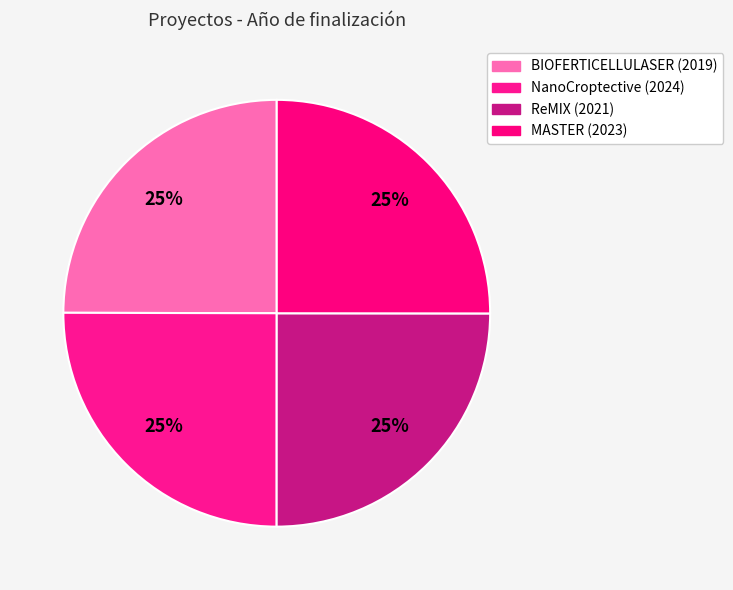

The NanoCroptective (2024) slice represents 25% of the pie. True or false?

True